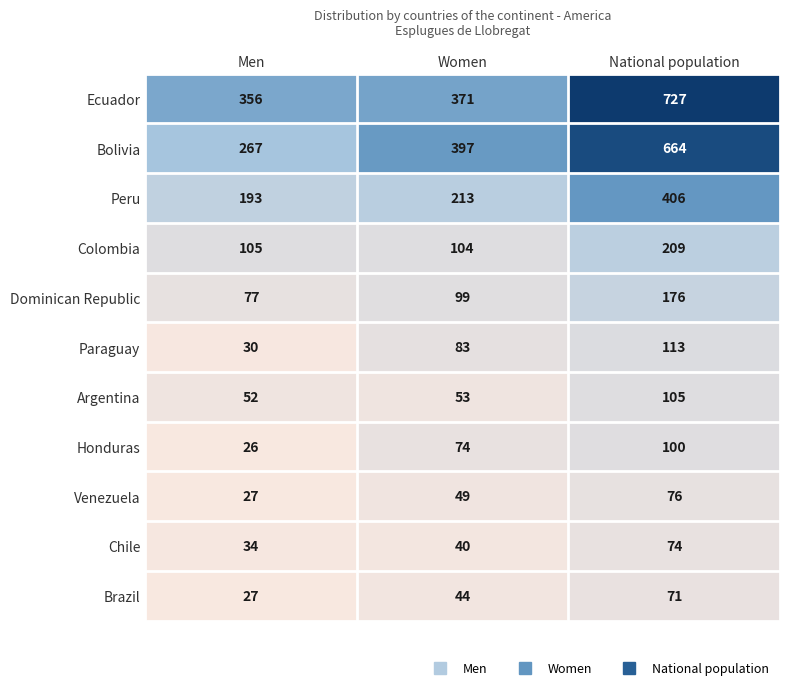

Rank the series at Women from highest to lowest value.

Bolivia, Ecuador, Peru, Colombia, Dominican Republic, Paraguay, Honduras, Argentina, Venezuela, Brazil, Chile